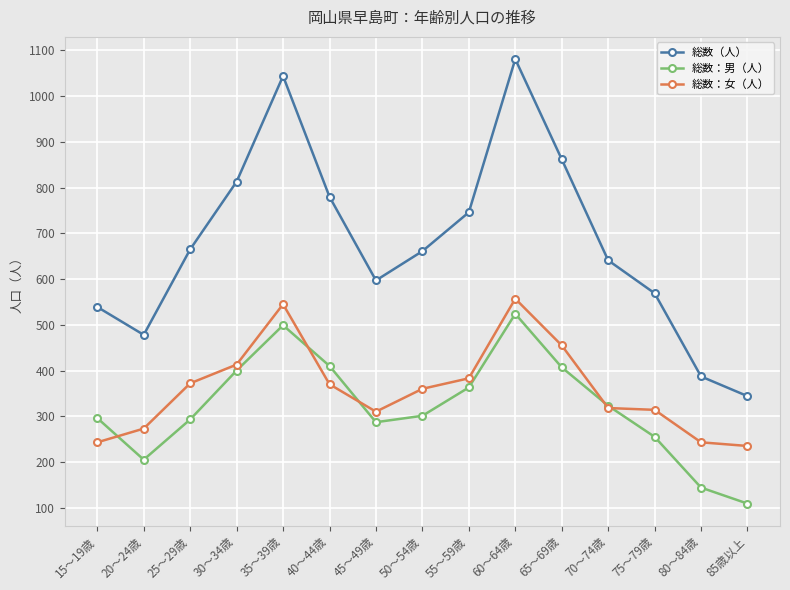

What are all the series names shown in the legend?

総数（人）, 総数：男（人）, 総数：女（人）